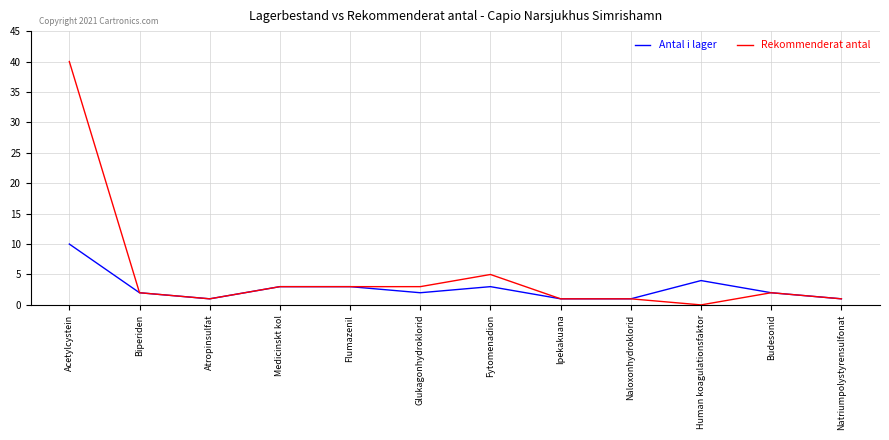

The value of Rekommenderat antal at Naloxonhydroklorid is 1. True or false?

True